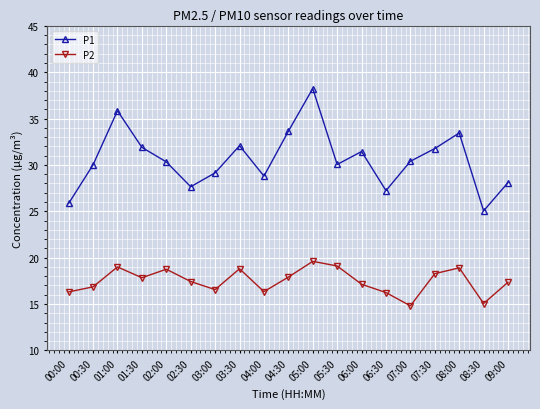

True or false: P1 and P2 cross at least once.

False